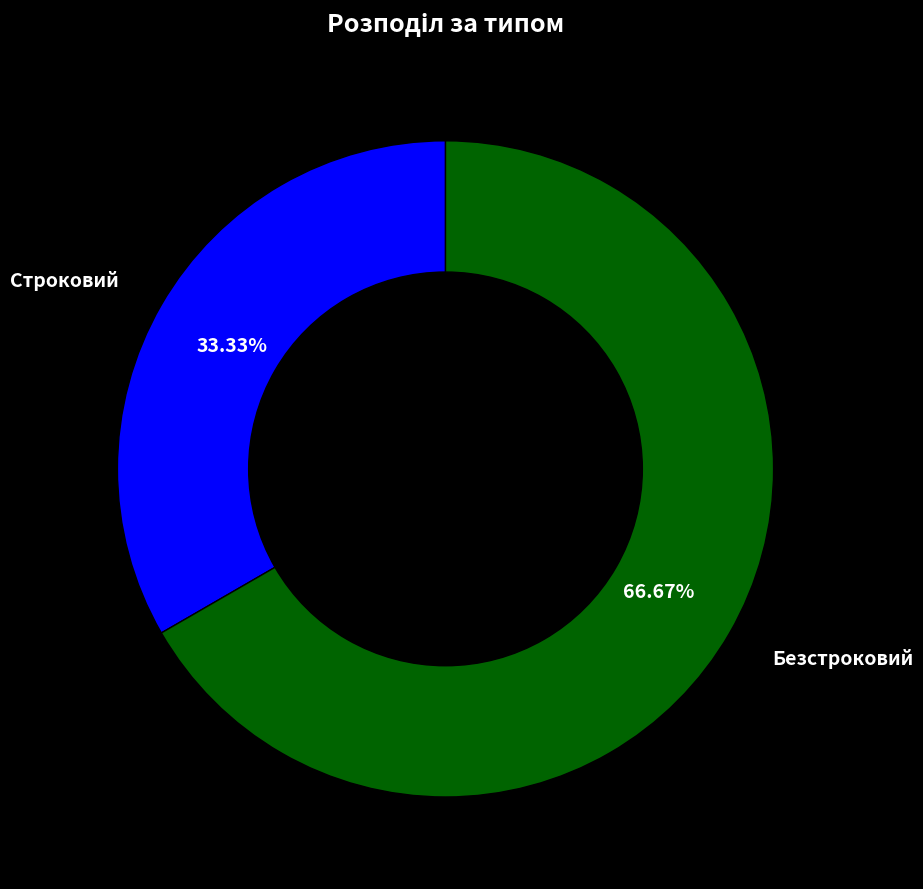

Does any single category account for the majority?

Yes